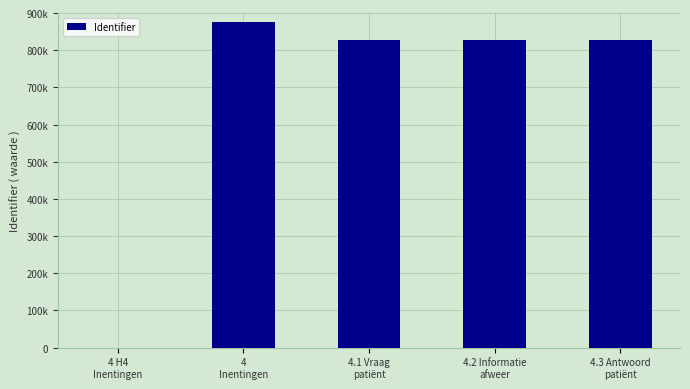

What is the value of the 3rd bar from the left?

828525